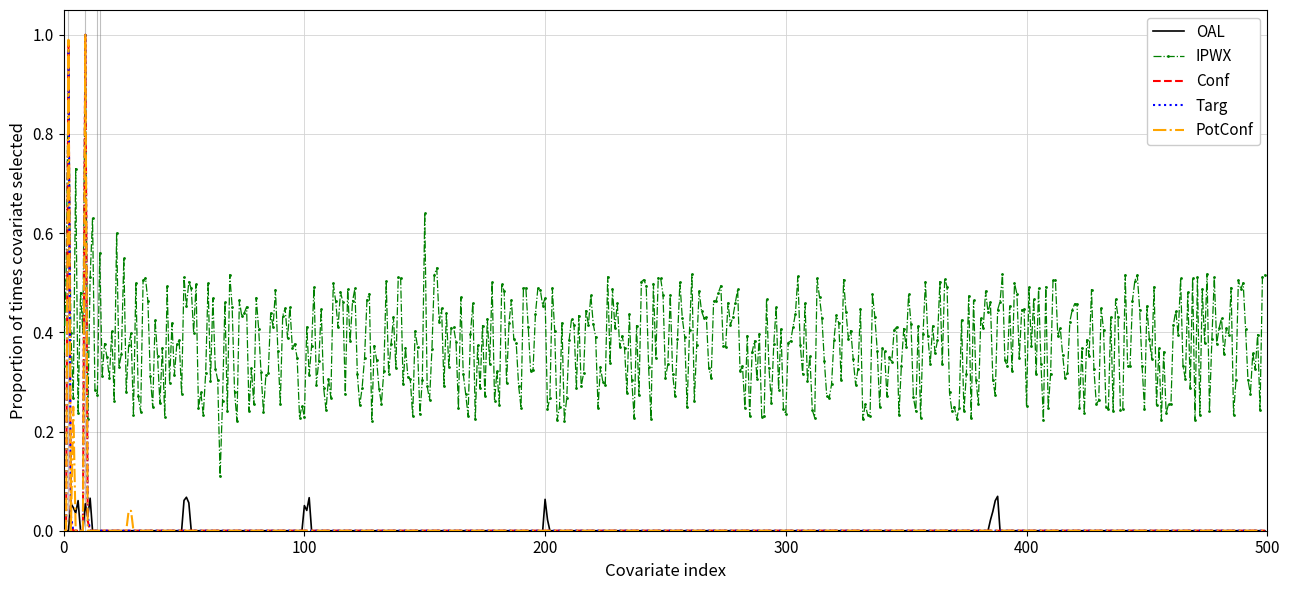

True or false: OAL and IPWX intersect in this chart.

False